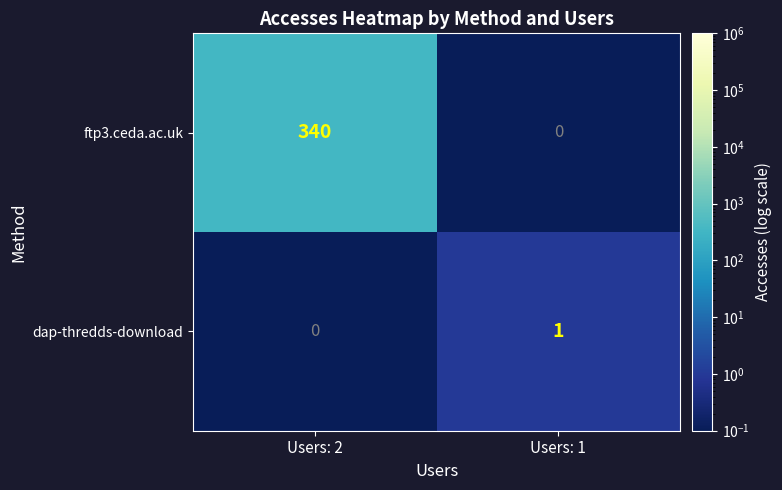

At how many categories does at least one series exceed 75?

1